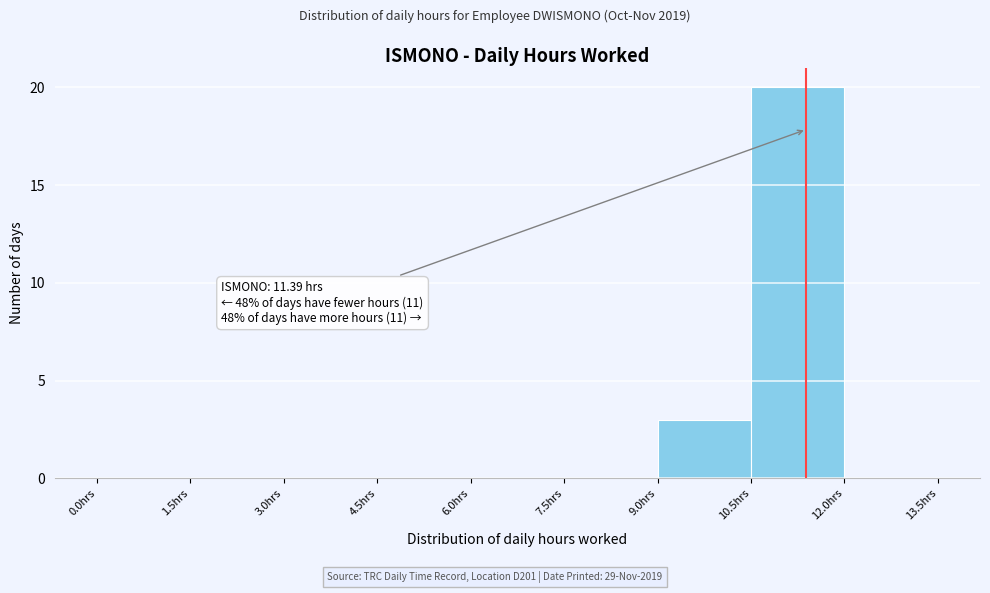

Which range on the x-axis has the tallest bar?

10.5 to 12.0